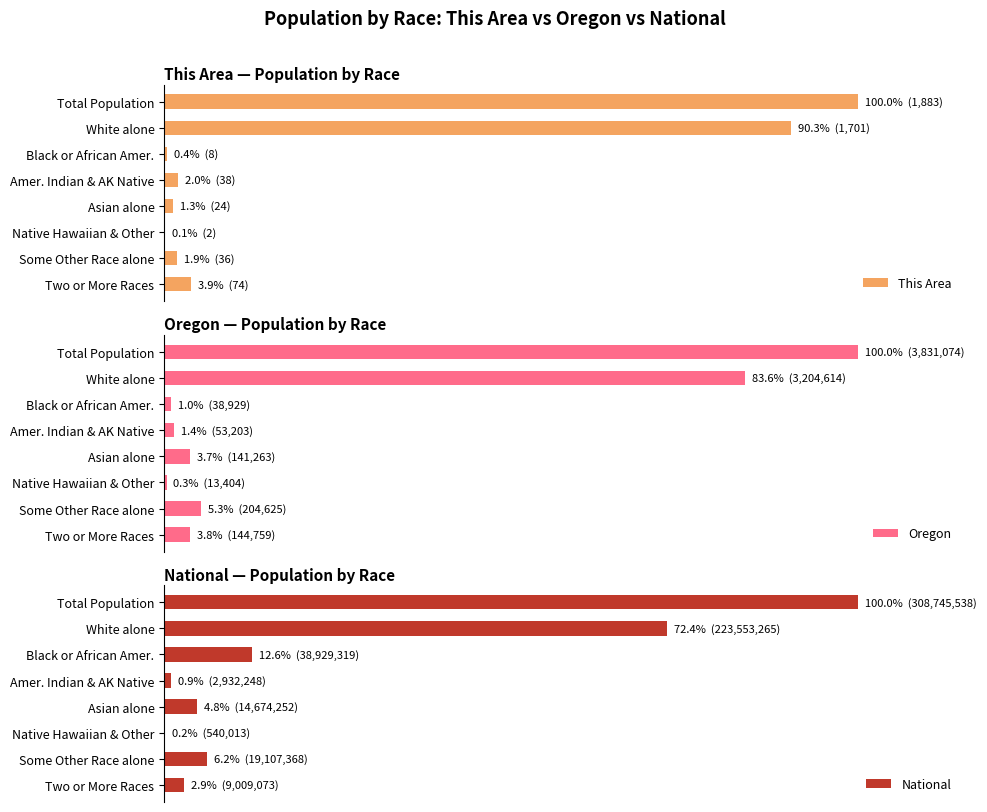

At how many categories does at least one series exceed 96?

1